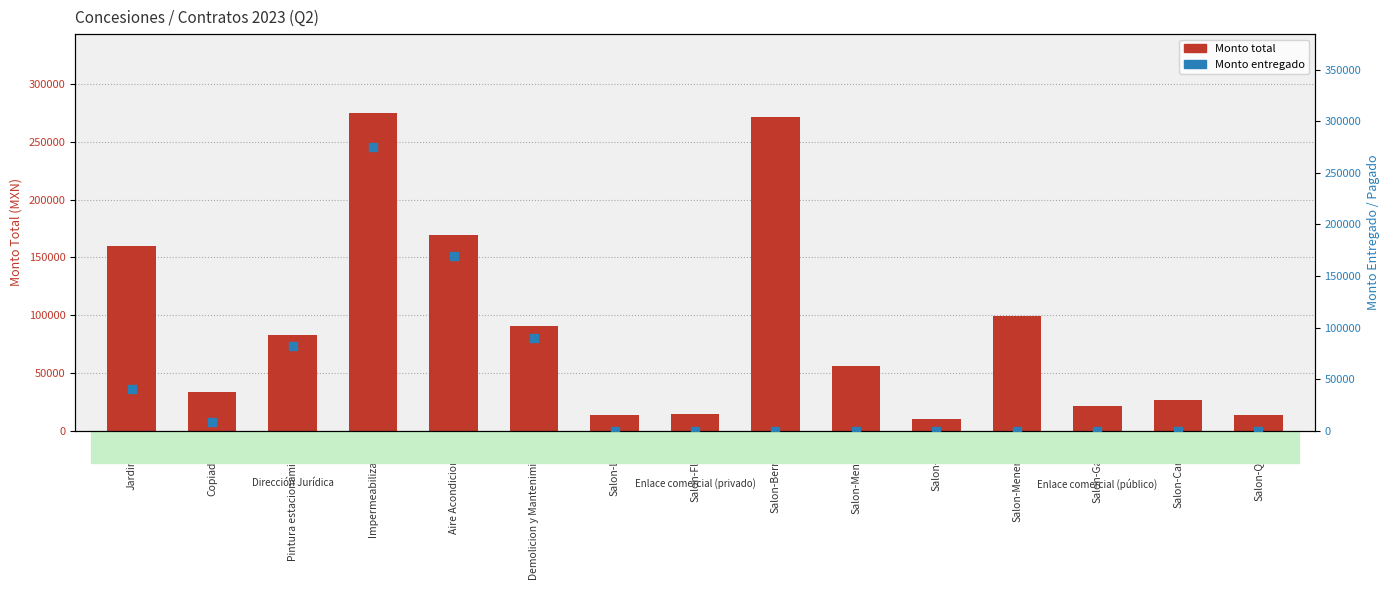

What is the total value across all series at Salon-Carrillo?

27000.0